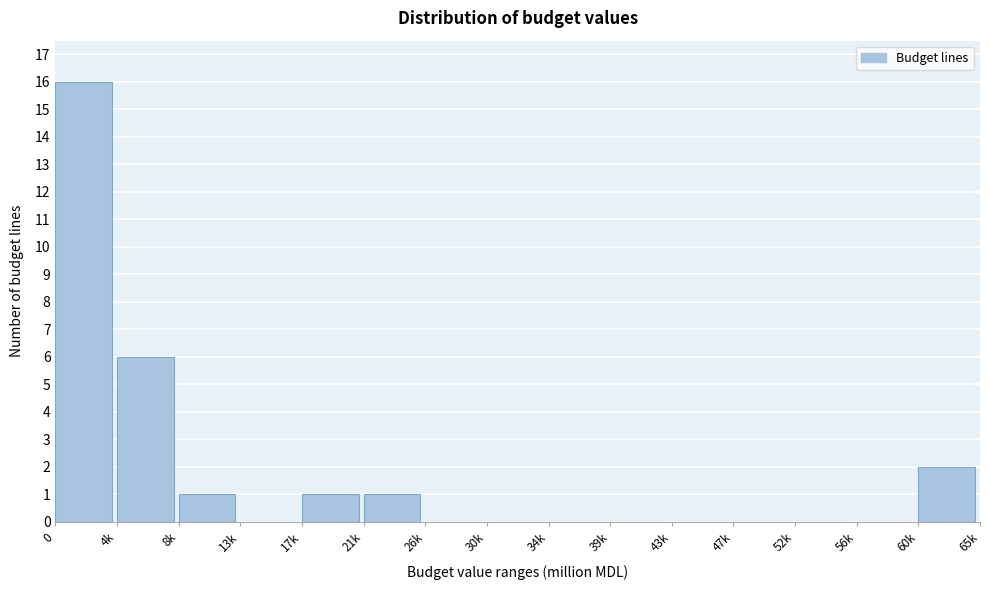

Reading left to right, list all the values displayed in this chart.

0=16	4k=6	8k=1	13k=0	17k=1	21k=1	26k=0	30k=0	34k=0	39k=0	43k=0	47k=0	52k=0	56k=0	60k=2